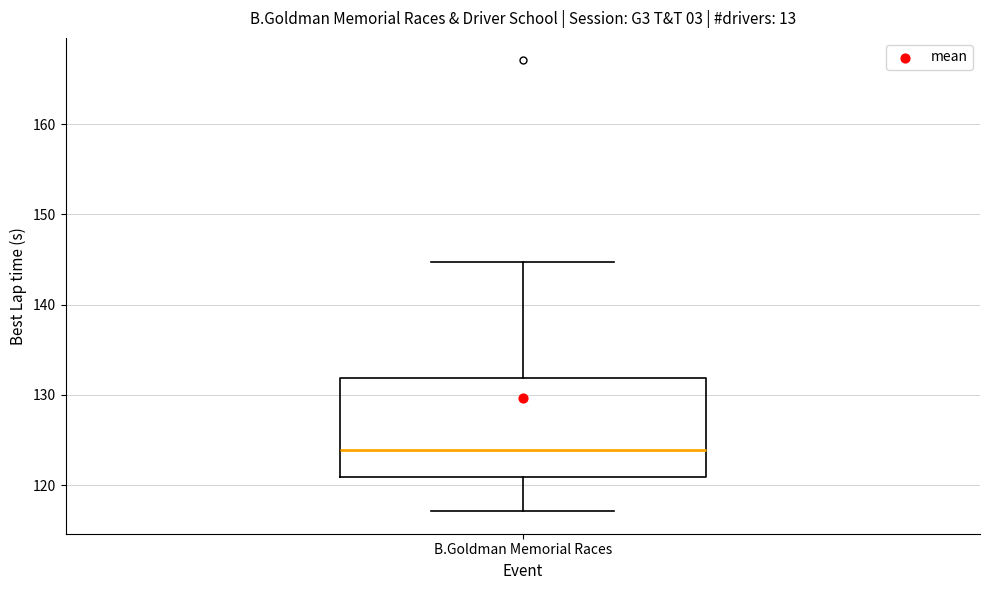

Where does the median line of the box for B.Goldman Memorial Races sit on the y-axis? The values are not printed on the chart, so give them approximately, as read against the axis.

124